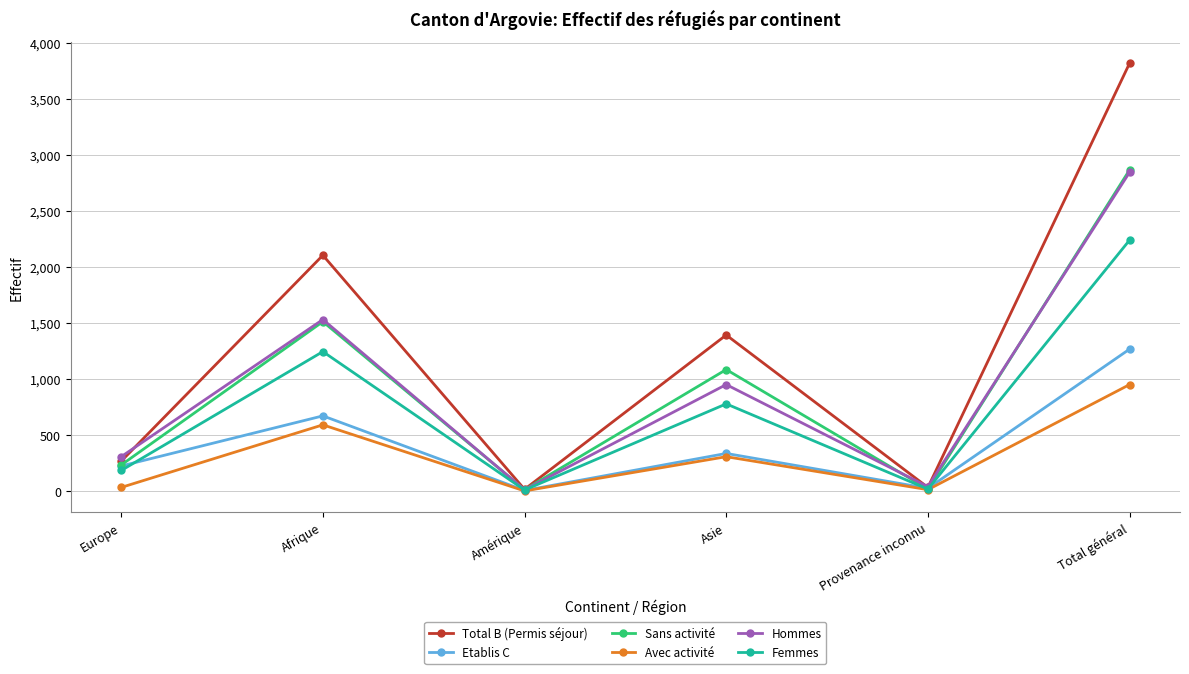

Which series has the largest range (max minus min)?

Total B (Permis séjour)